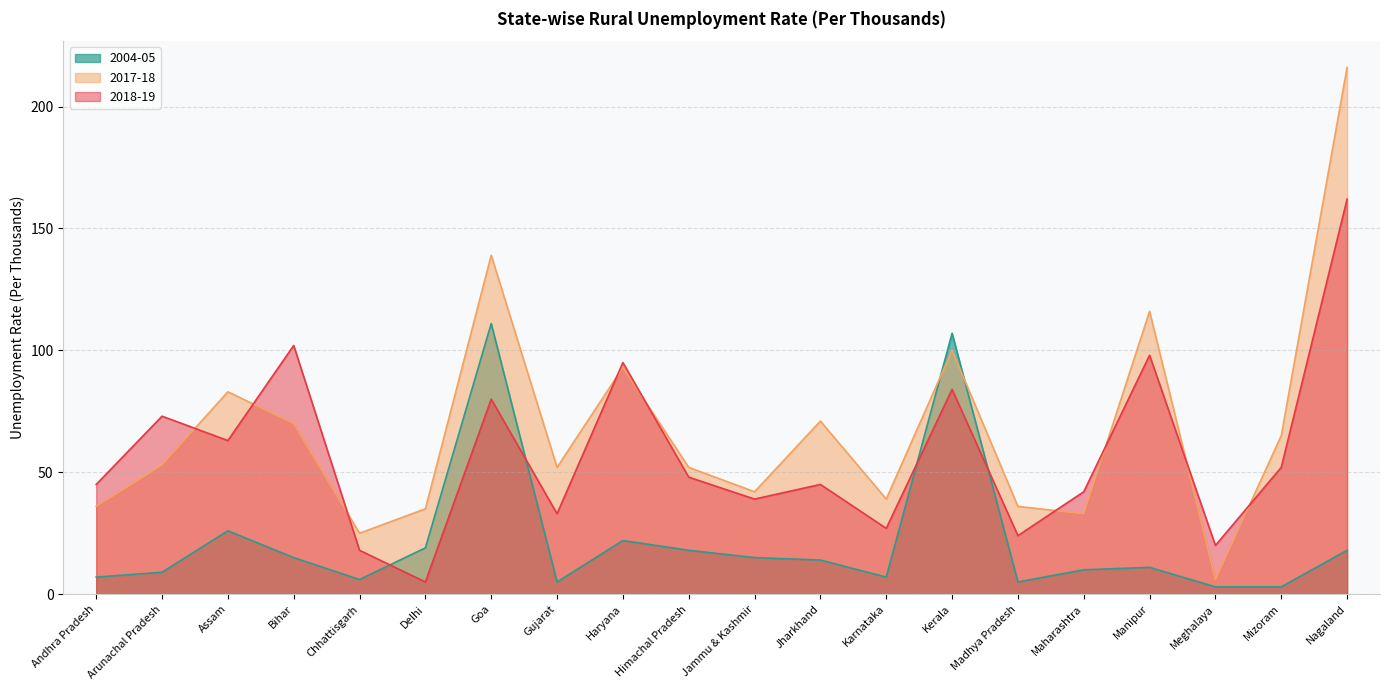

Does the chart display data point markers on the line(s)?

No